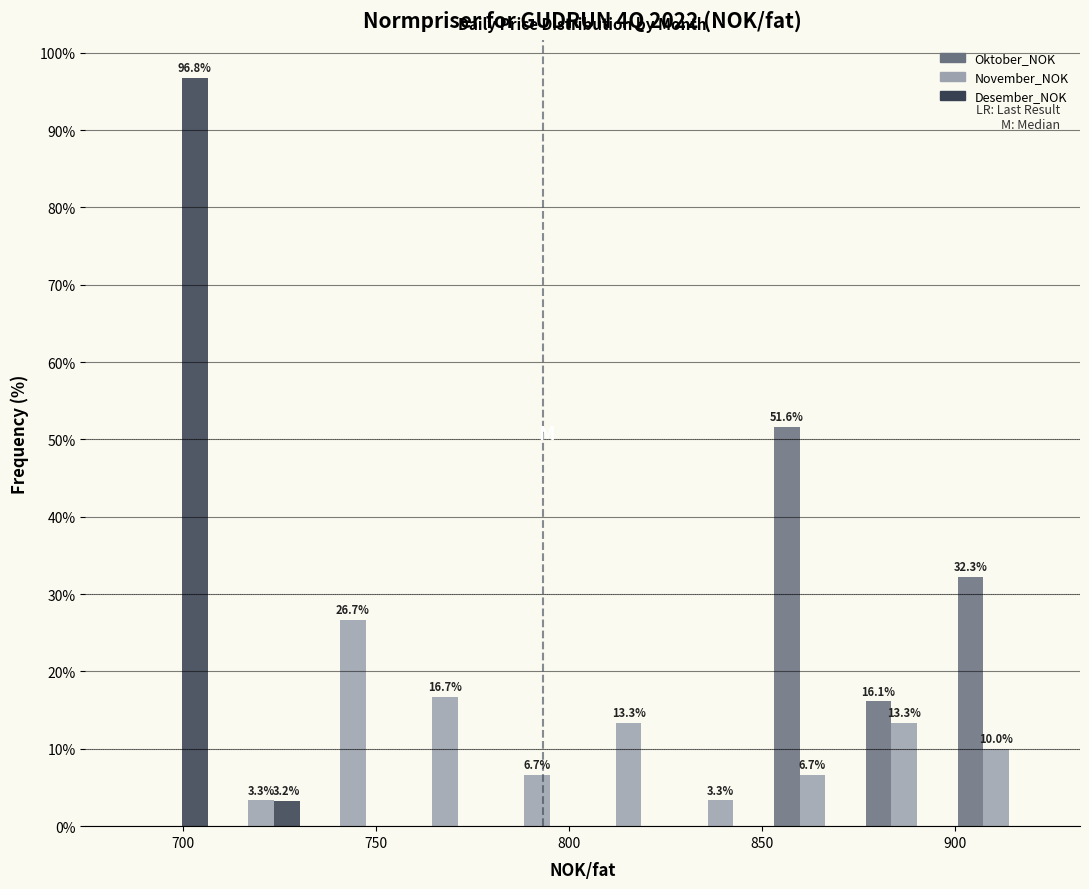

In the Oktober_NOK series, which range on the x-axis has the tallest bar?

850 to 875